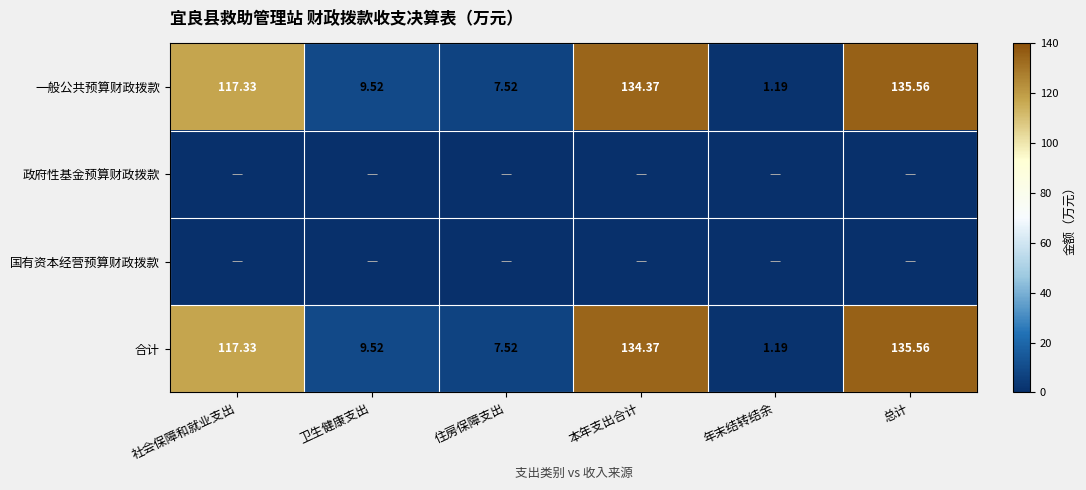

Where does the 合计 series first go above 117?

社会保障和就业支出